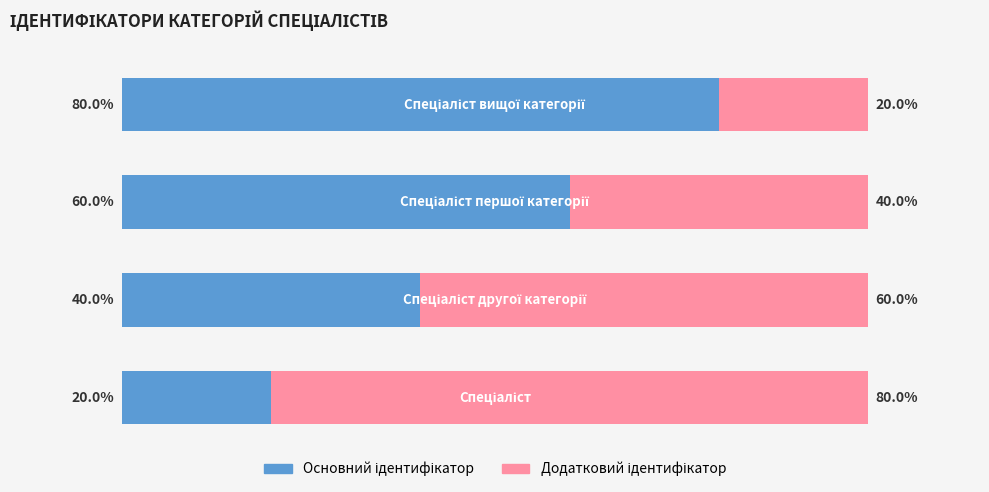

What is the maximum value for Основний ідентифікатор?

80